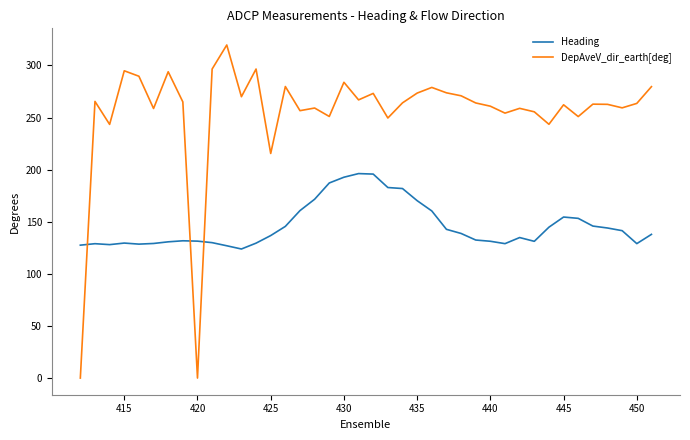

Rank the series by their average value, from lowest to highest.

Heading, DepAveV_dir_earth[deg]